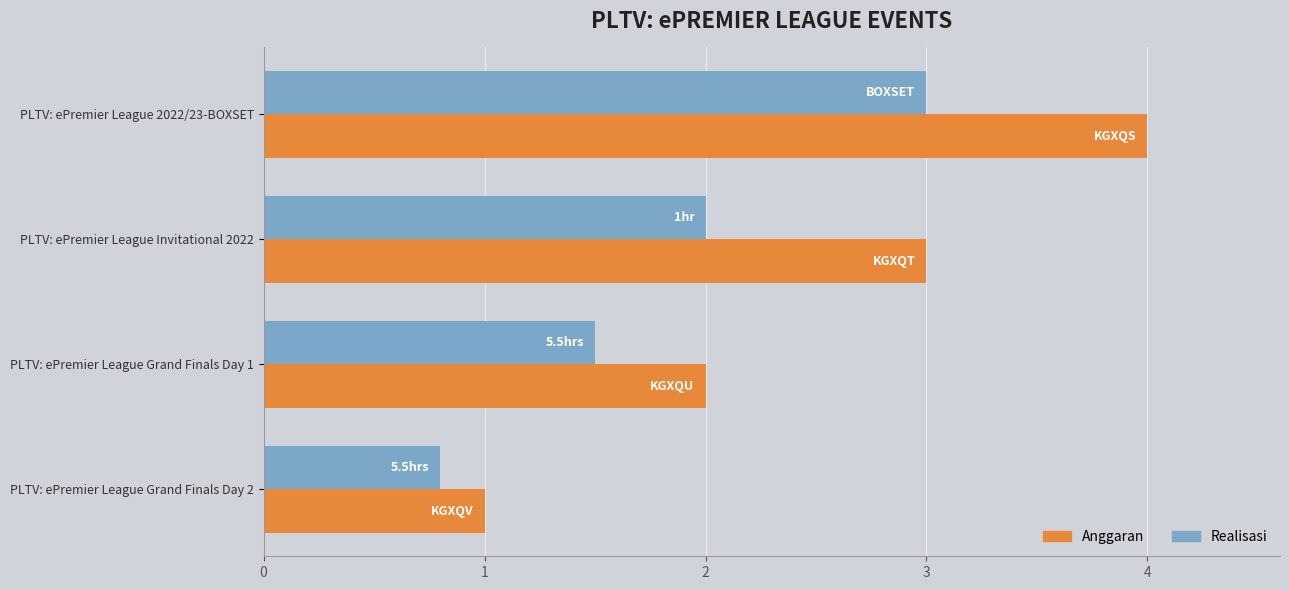

Rank the categories by Realisasi value from lowest to highest.

PLTV: ePremier League Grand Finals Day 2, PLTV: ePremier League Grand Finals Day 1, PLTV: ePremier League Invitational 2022, PLTV: ePremier League 2022/23-BOXSET